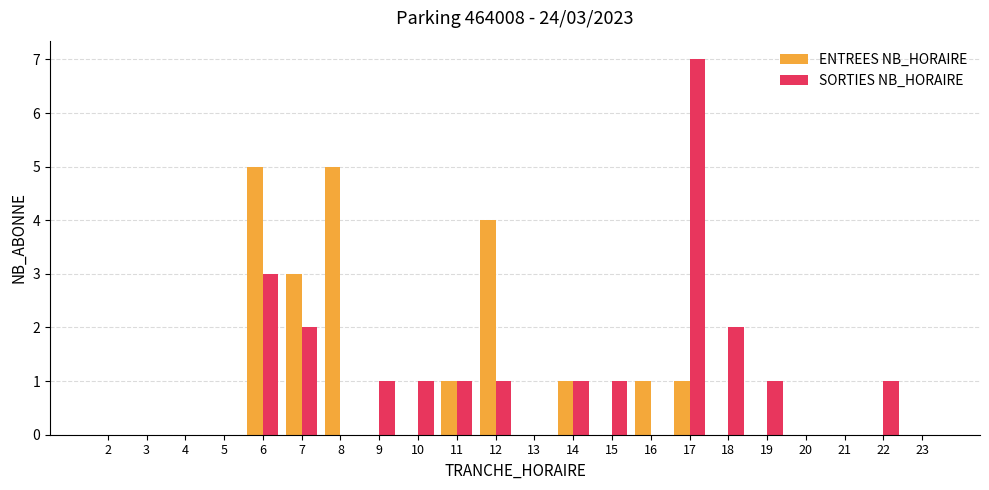

Which series changed the most between 5 and 22?

SORTIES NB_HORAIRE